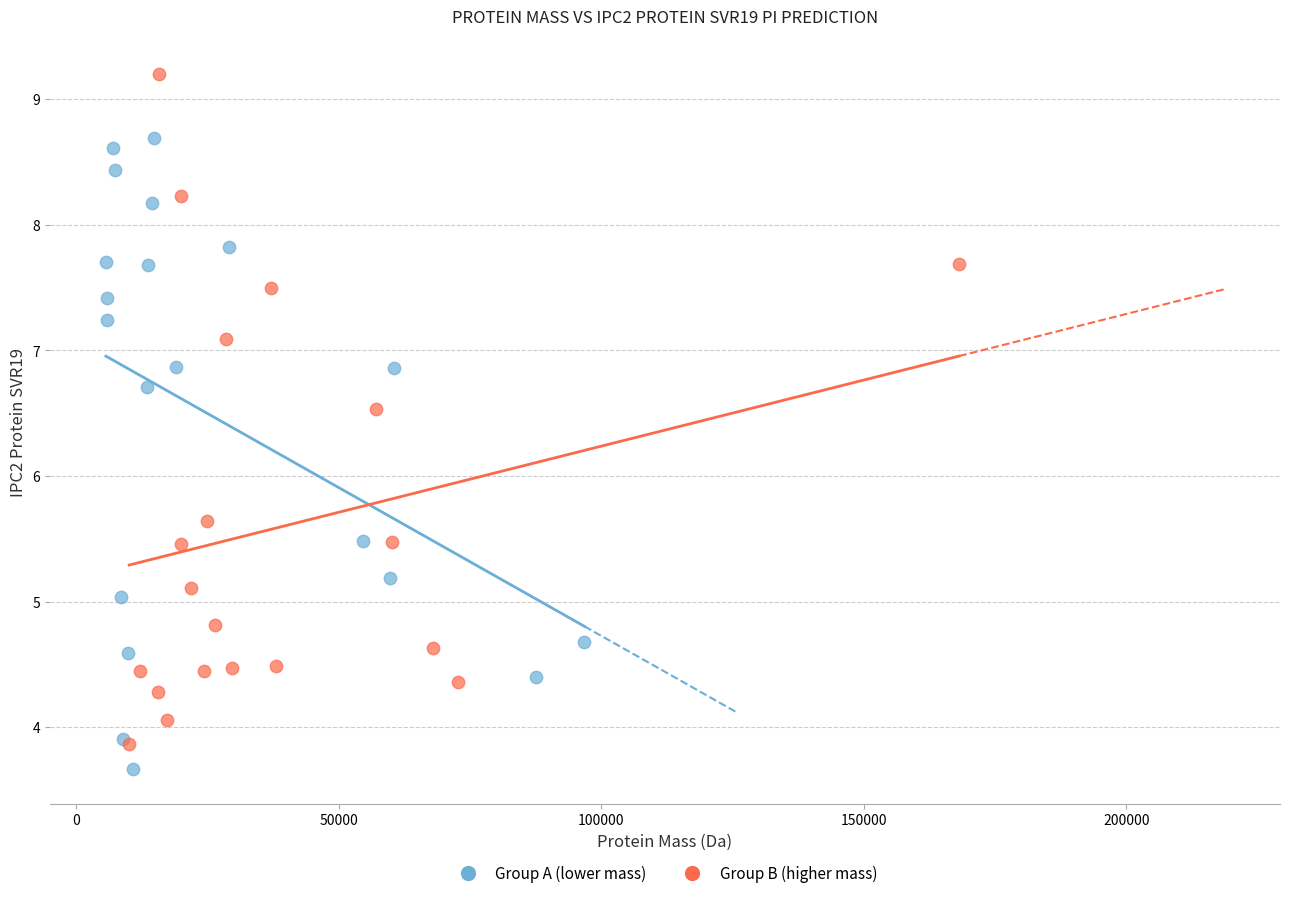

Which series reaches the maximum Y coordinate?

Group B (higher mass)